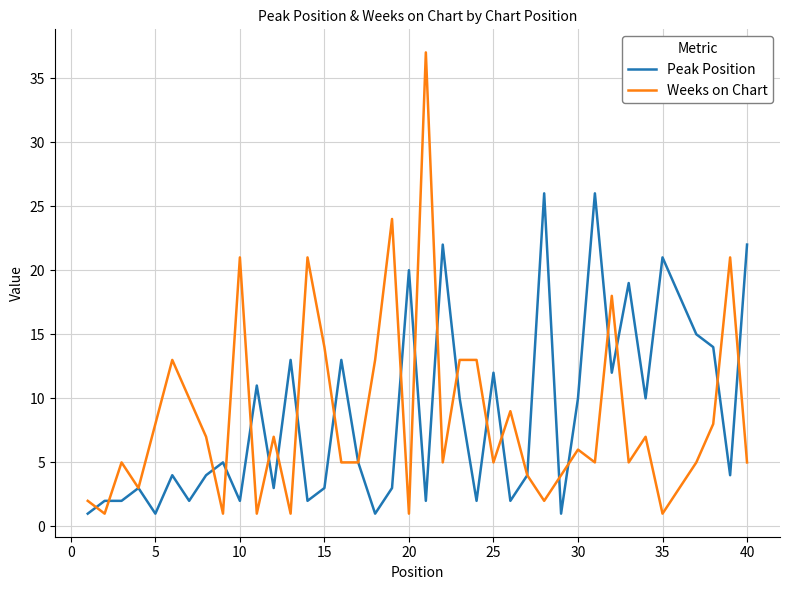

Reading right to left, list all the values displayed in this chart.

Peak Position: 22	4	14	15	18	21	10	19	12	26	10	1	26	4	2	12	2	10	22	2	20	3	1	5	13	3	2	13	3	11	2	5	4	2	4	1	3	2	2	1
Weeks on Chart: 5	21	8	5	3	1	7	5	18	5	6	4	2	4	9	5	13	13	5	37	1	24	13	5	5	14	21	1	7	1	21	1	7	10	13	8	3	5	1	2